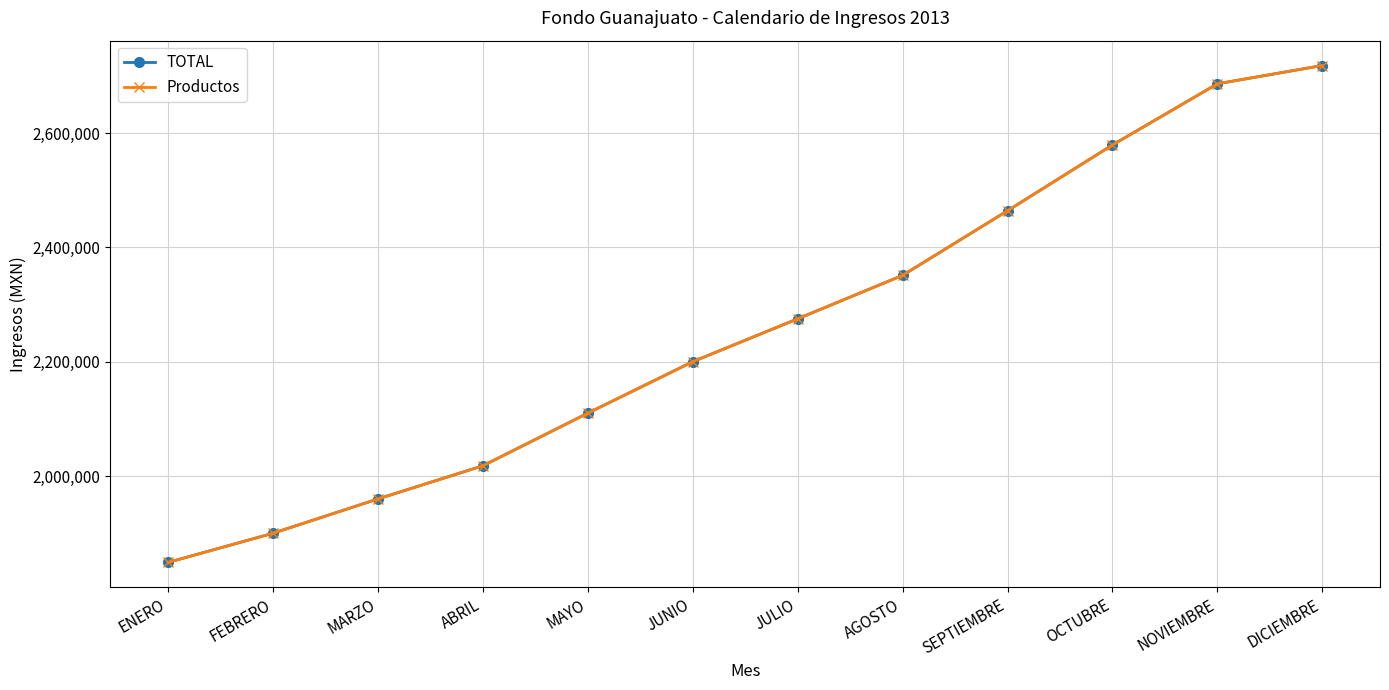

Does the chart have visible grid lines?

Yes